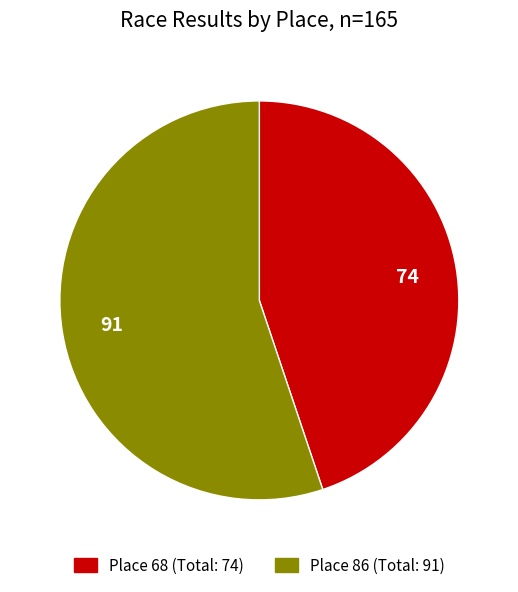

Approximately how many times larger is the value at Place 68 (Total: 74) compared to Place 86 (Total: 91)?

0.8